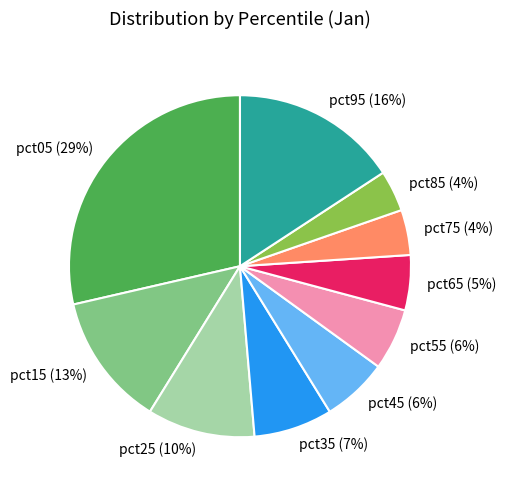

True or false: pct55 accounts for 1% of the total.

False